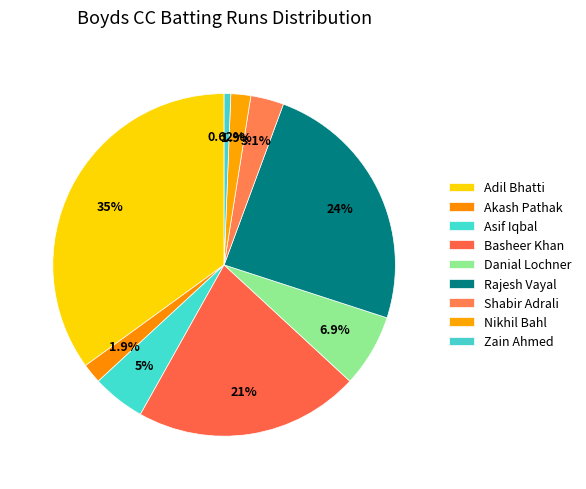

How many segments does this pie chart have?

9